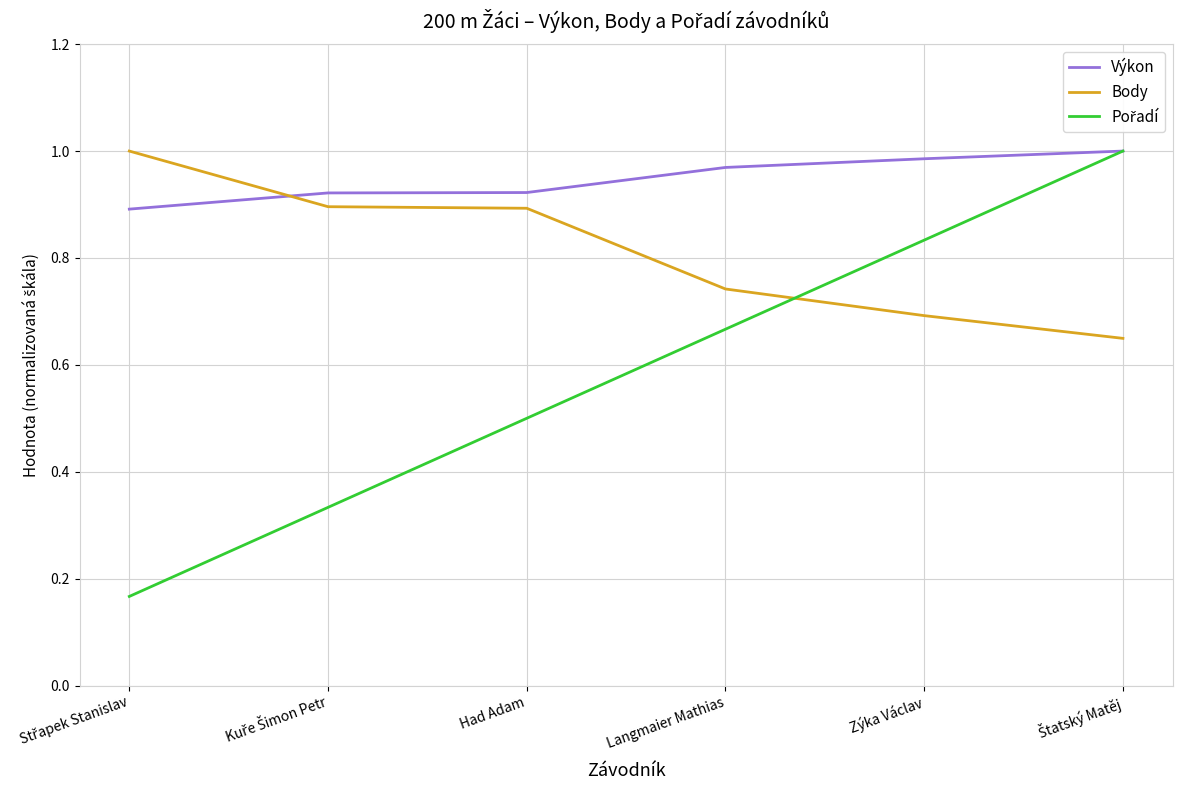

True or false: Výkon and Body intersect in this chart.

True